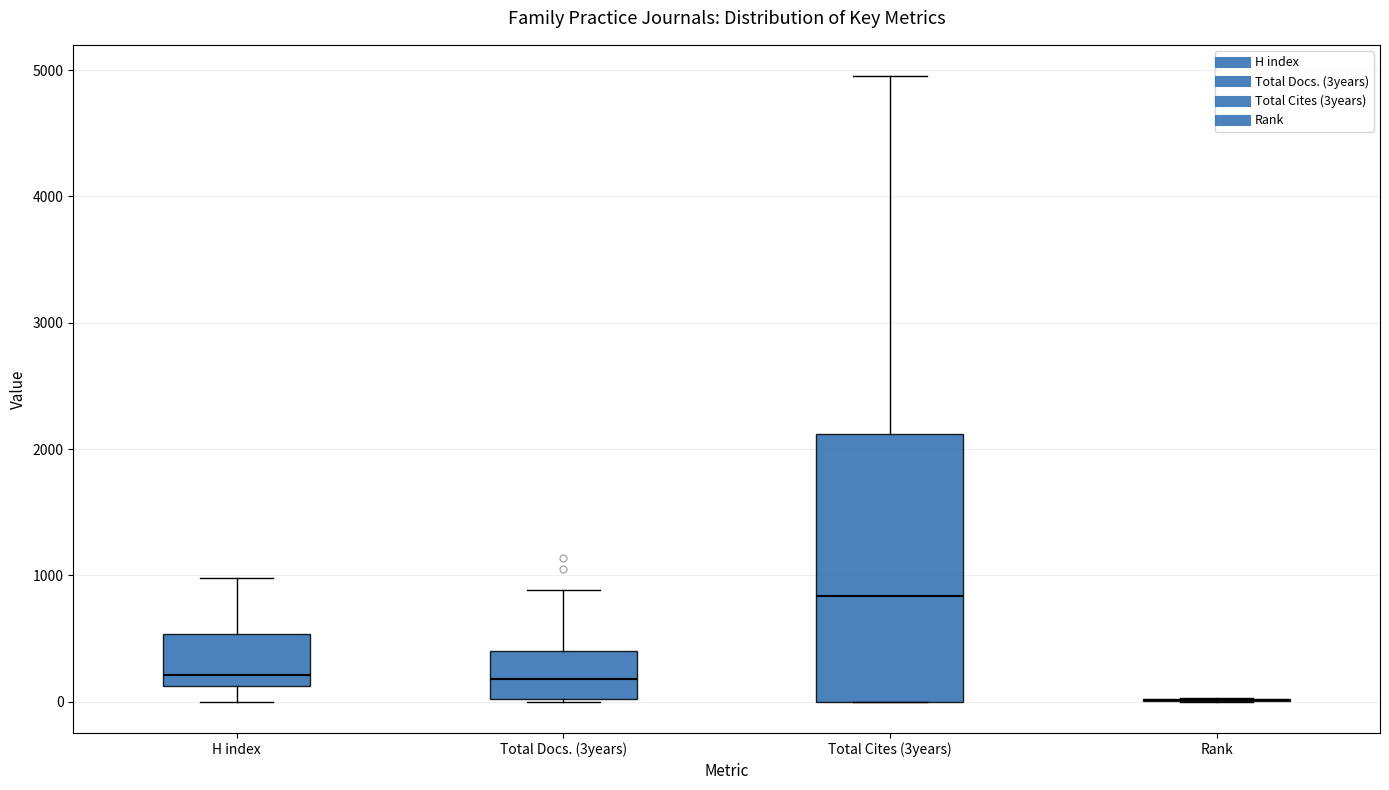

Reading left to right, read every box against the y-axis: the position of its median line, the range the box covers, and the ends of its whiskers. The values are not printed on the chart, so give them approximately, as read against the axis.

H index: median 200, box 100 to 500, whiskers 0 to 1000
Total Docs. (3years): median 200, box 0 to 400, whiskers 0 to 900
Total Cites (3years): median 800, box 0 to 2100, whiskers 0 to 5000
Rank: box collapsed to a line at 0, whiskers 0 to 0